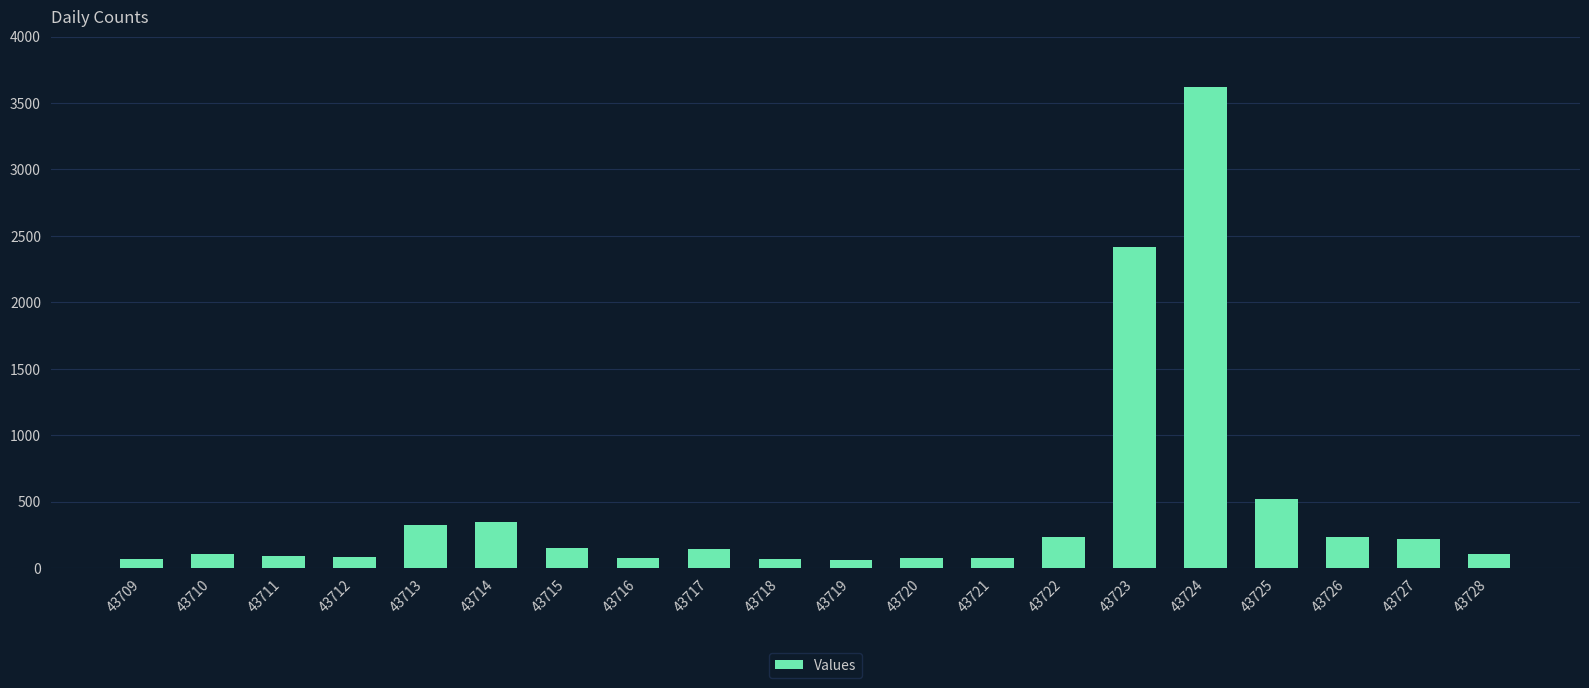

At which label does the data first exceed 141?

43713